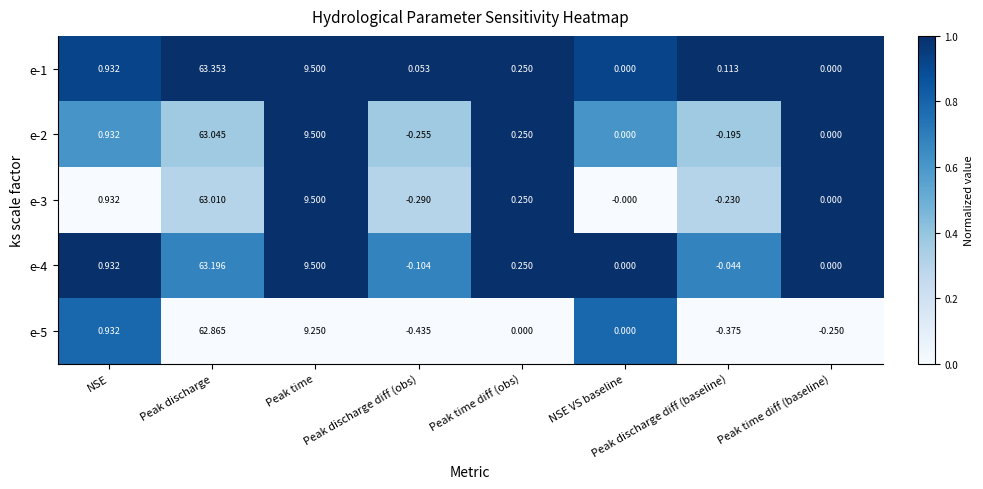

At which category does the chart reach its peak across all series?

Peak discharge